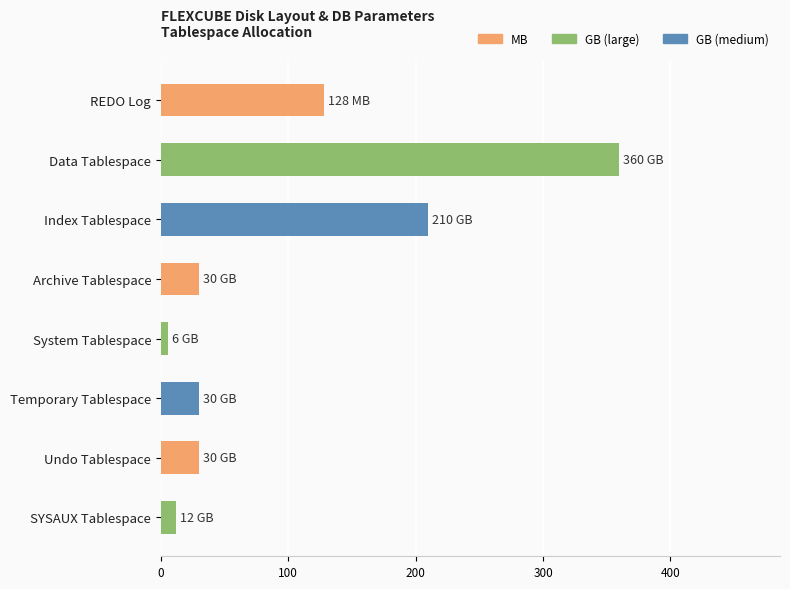

What is the average value?

101